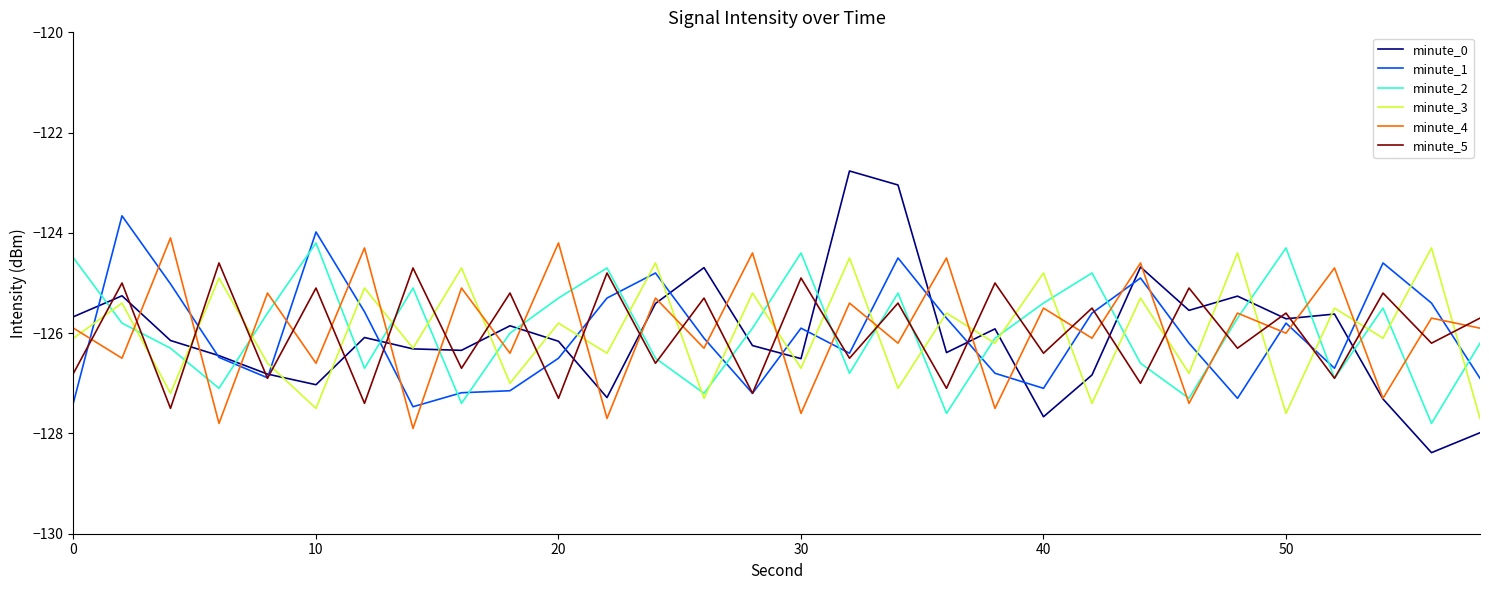

Which series has the widest spread of values?

minute_0